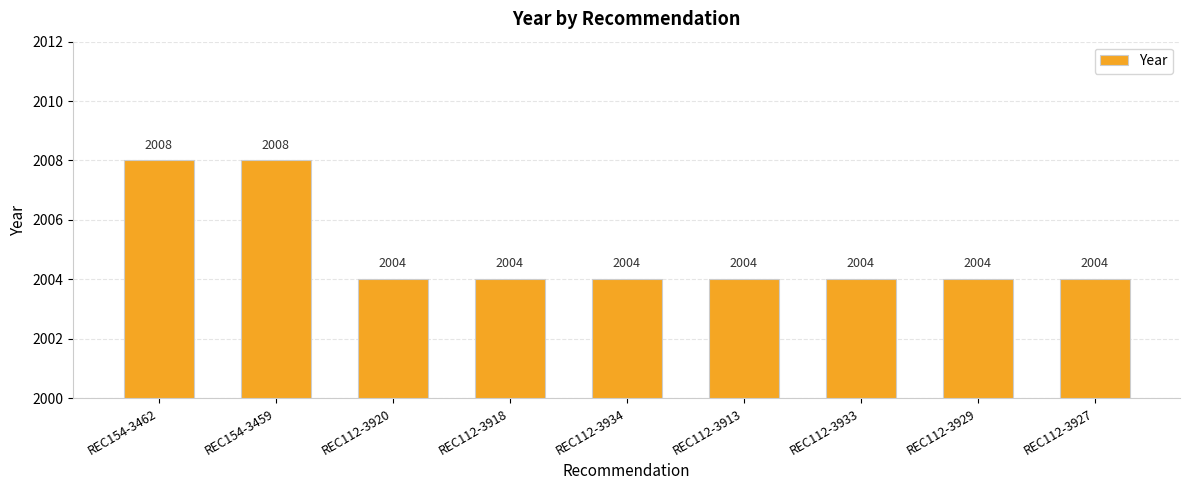

Read the value at REC112-3933.

2004